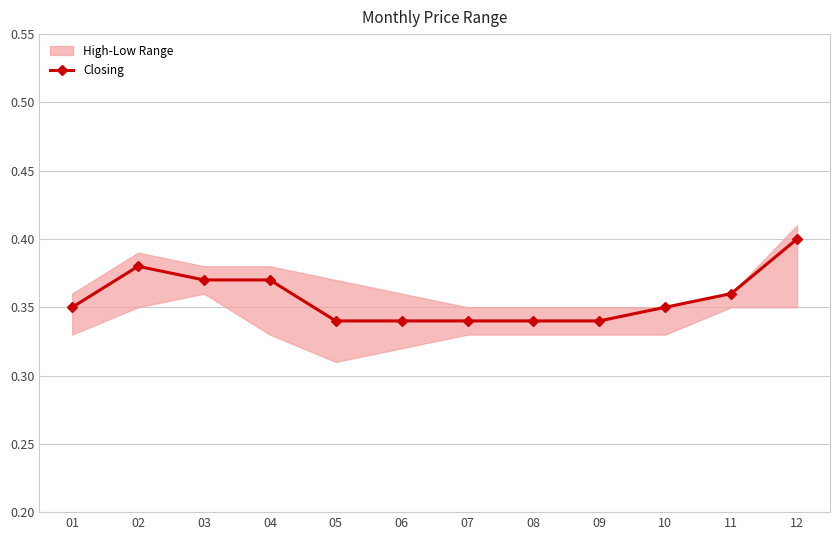

How many lines are shown in the chart?

1